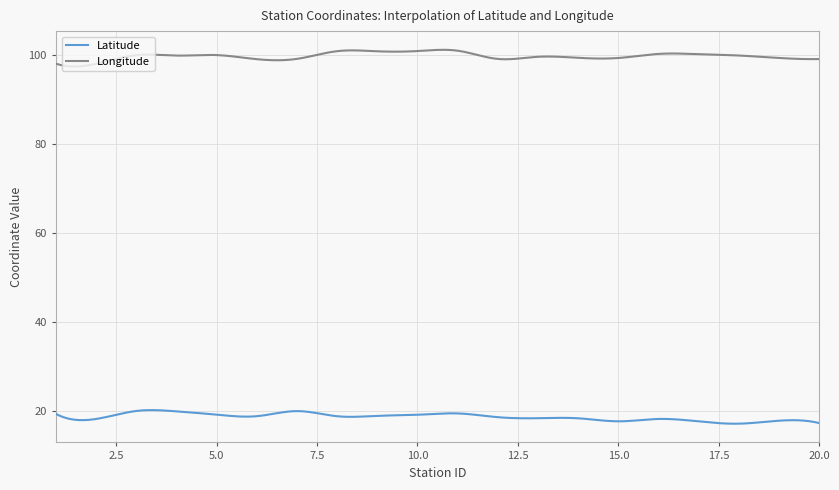

What is the lowest value of the Longitude series?

97.3